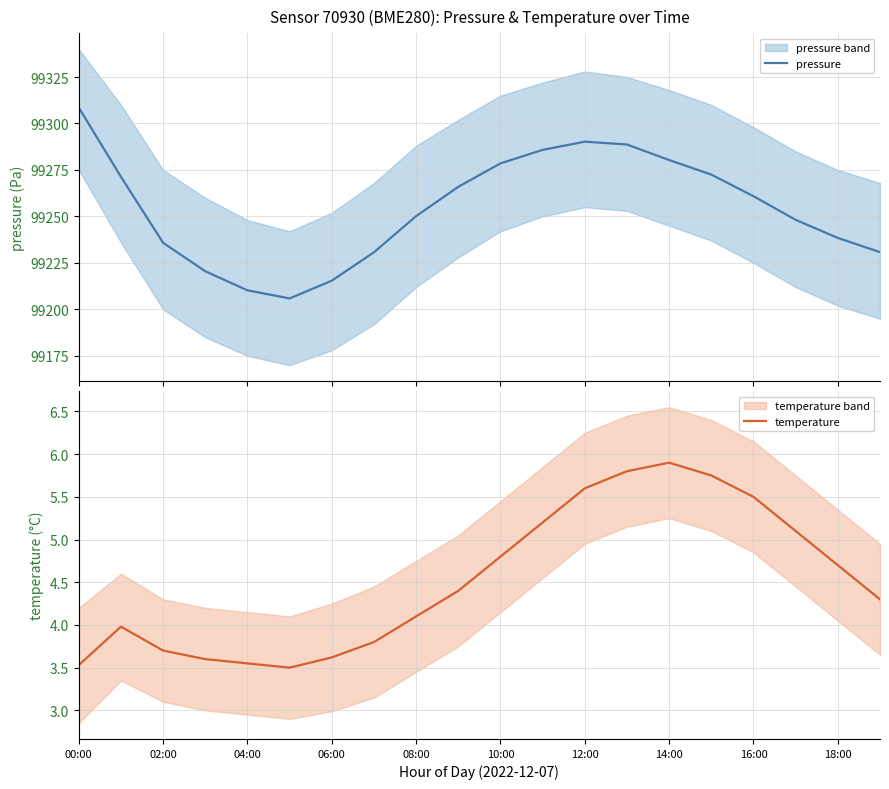

Which series has the widest spread of values?

pressure